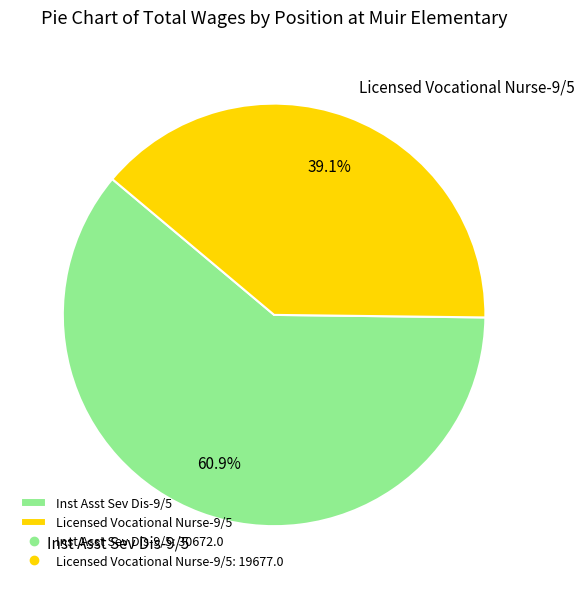

To the nearest percent, what percentage of the pie is Licensed Vocational Nurse-9/5?

39%